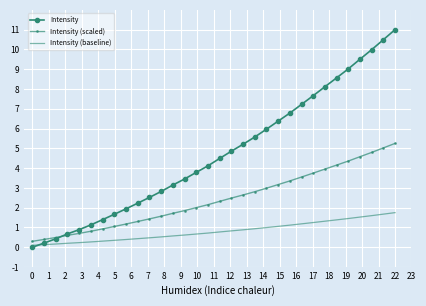

Which series has the largest total across all categories?

Intensity